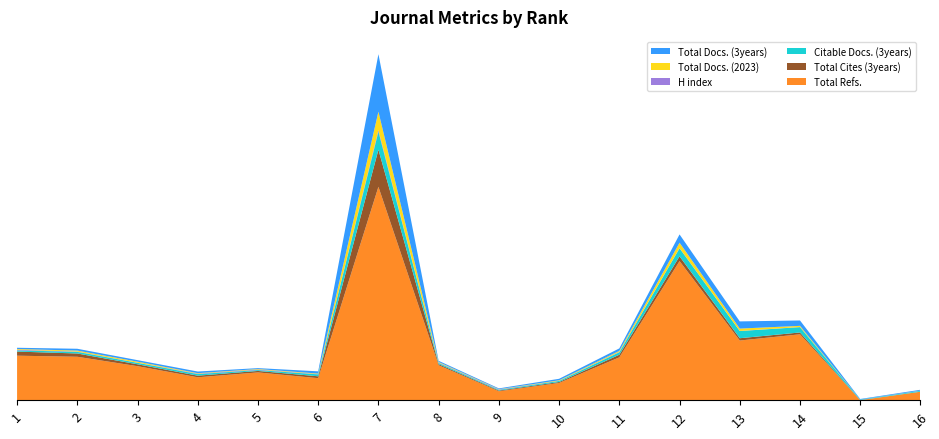

Reading right to left, extract all data points from this chart.

Total Refs.: 16=371	15=0	14=2900	13=2625	12=6121	11=1886	10=757	9=391	8=1536	7=9390	6=968	5=1222	4=1008	3=1497	2=1911	1=1958
Total Cites (3years): 16=3	15=6	14=80	13=102	12=209	11=114	10=42	9=32	8=50	7=1633	6=84	5=65	4=71	3=83	2=144	1=181
Citable Docs. (3years): 16=37	15=22	14=235	13=316	12=355	11=109	10=48	9=32	8=51	7=794	6=84	5=39	4=70	3=63	2=71	1=54
H index: 16=4	15=2	14=5	13=5	12=8	11=14	10=6	9=20	8=18	7=70	6=13	5=22	4=20	3=6	2=13	1=29
Total Docs. (2023): 16=5	15=0	14=51	13=103	12=237	11=46	10=22	9=11	8=26	7=809	6=23	5=23	4=20	3=47	2=44	1=30
Total Docs. (3years): 16=39	15=23	14=237	13=316	12=365	11=110	10=66	9=33	8=51	7=2530	6=98	5=40	4=72	3=66	2=80	1=55